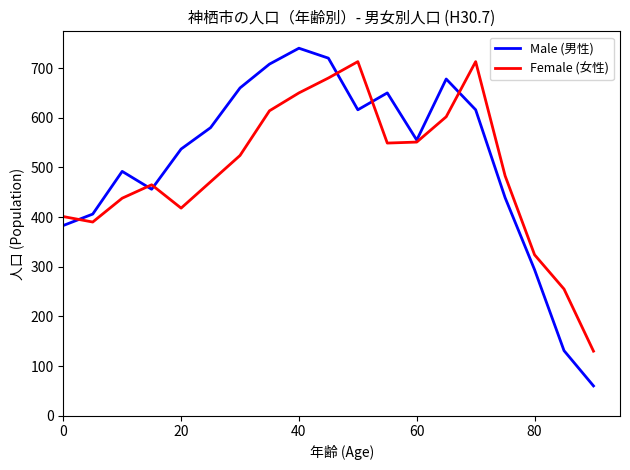

How many interior local peaks does the Male (男性) series have?

4